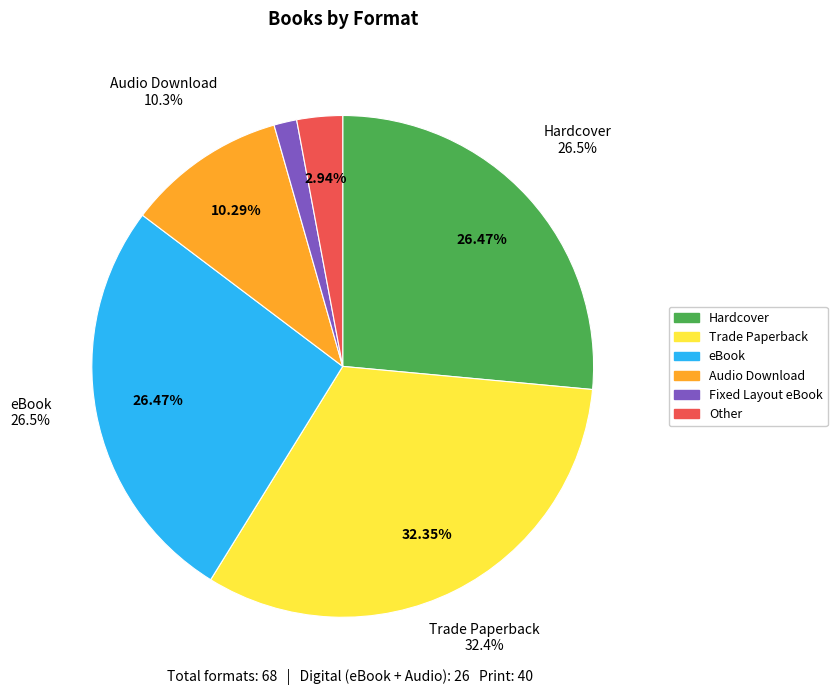

Rank the categories by value from highest to lowest.

Trade Paperback, Hardcover, eBook, Audio Download, Other, Fixed Layout eBook